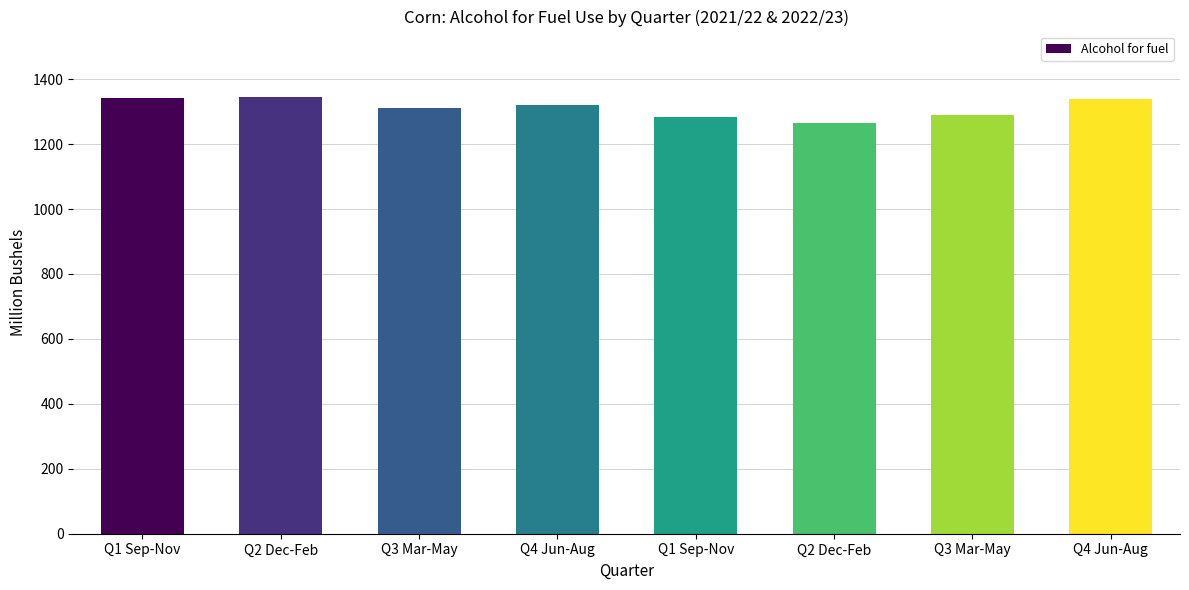

At which label does the data first exceed 1320?

Q1 Sep-Nov